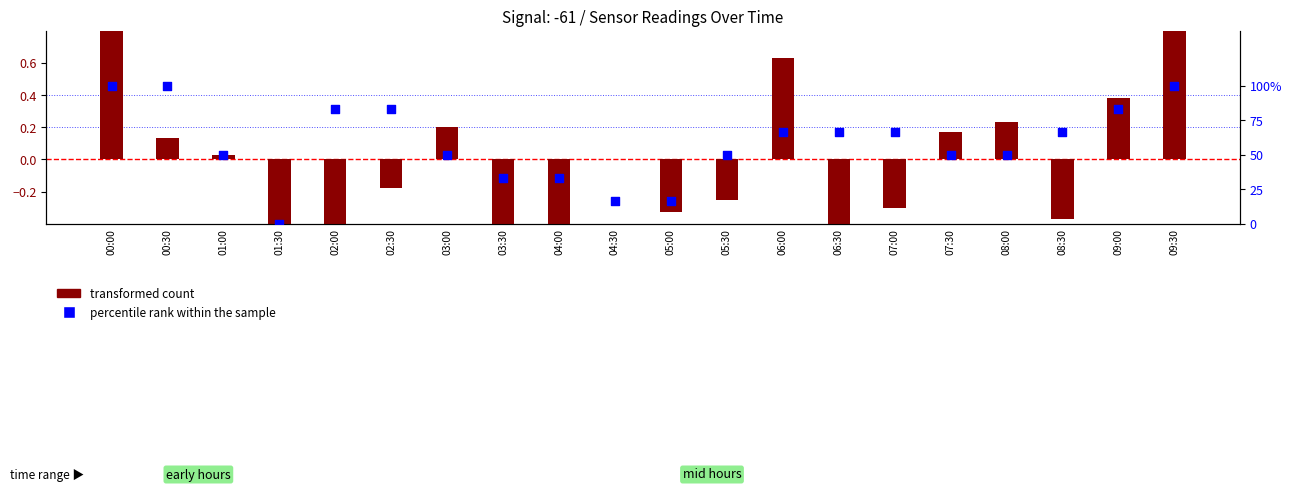

Which series contains the highest Y value?

transformed count